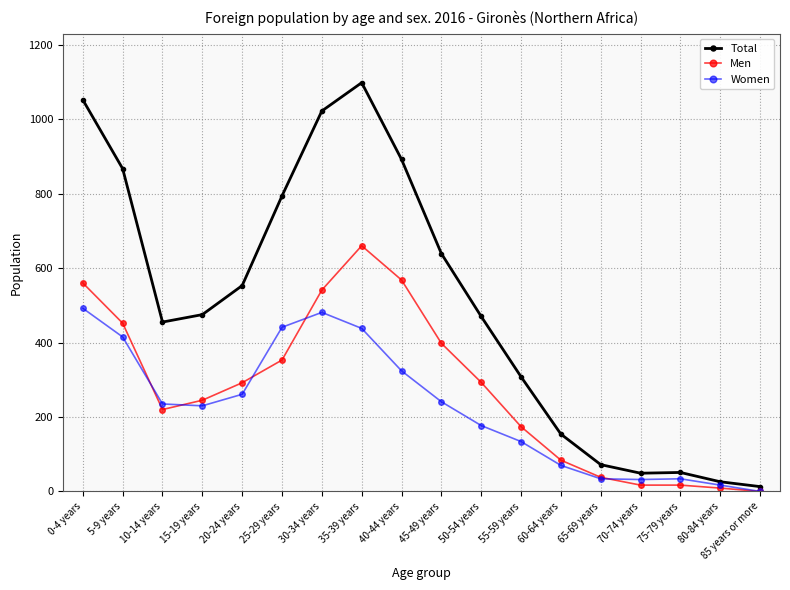

The Women series shows 862 at 30-34 years. True or false?

False